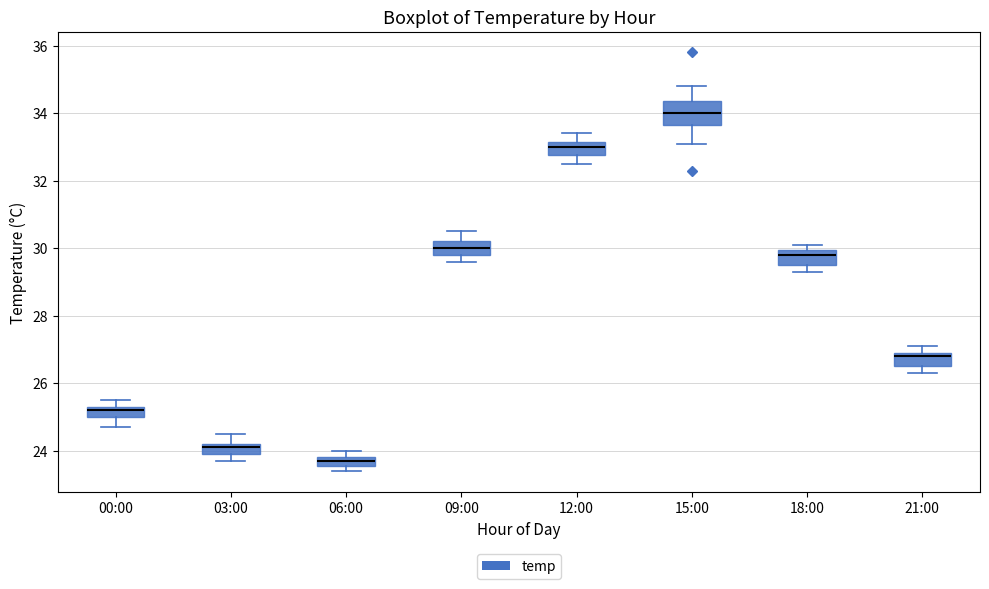

Which box is the tallest, from its lower edge to its upper edge?

15:00